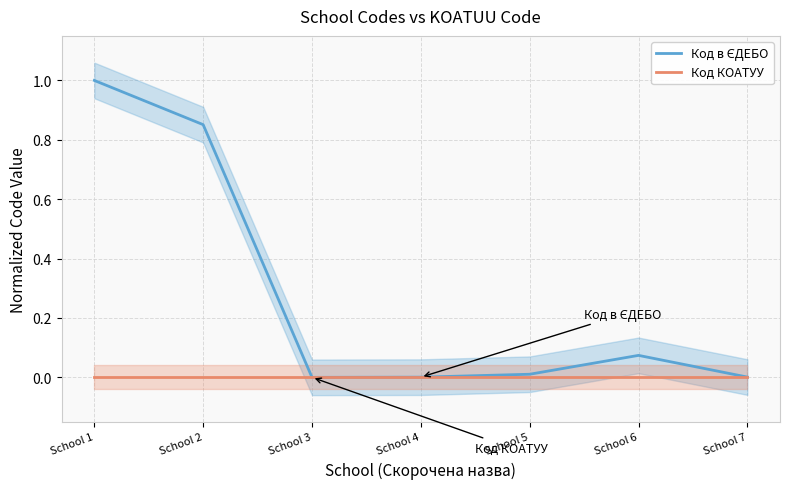

Where is the first local maximum for Код в ЄДЕБО?

School 6